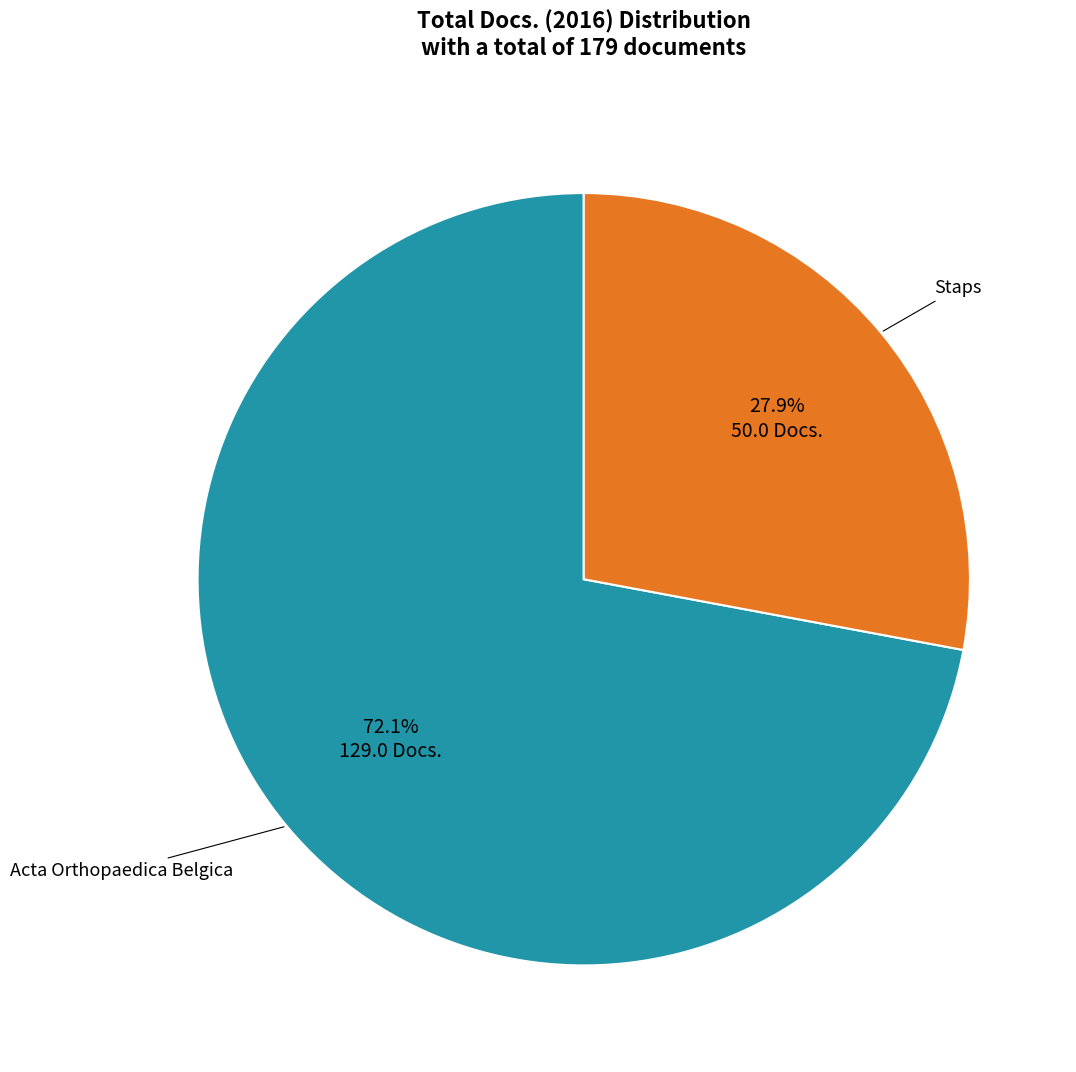

Is there any slice that represents more than half of the pie?

Yes